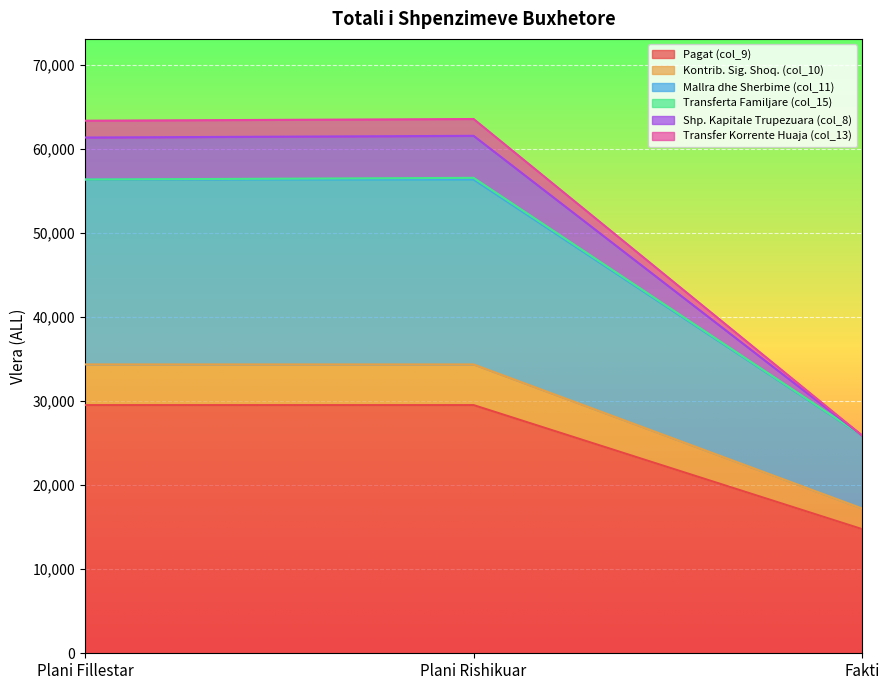

What is the total value across all series at Plani Fillestar?

63370